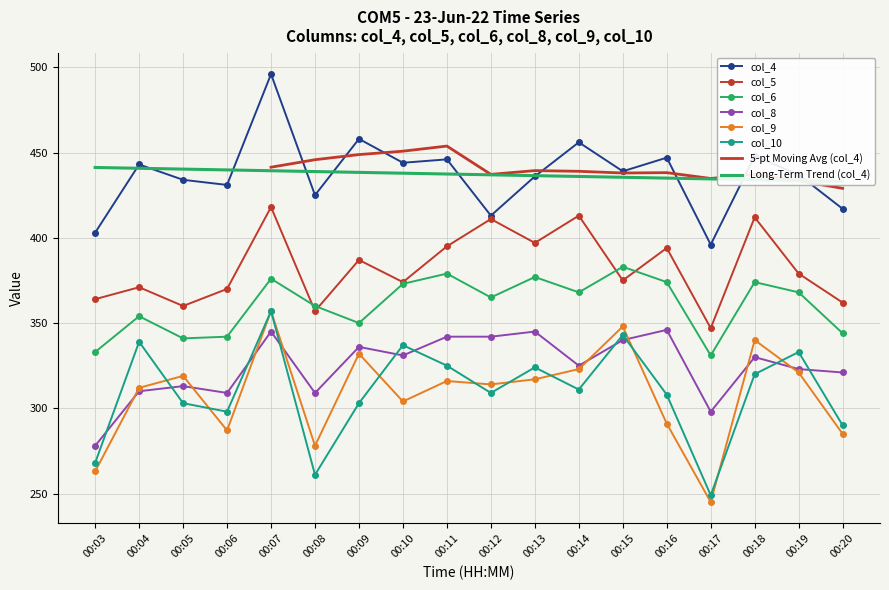

At 00:18, list the series in order from largest to smallest.

col_4, col_5, col_6, col_9, col_8, col_10